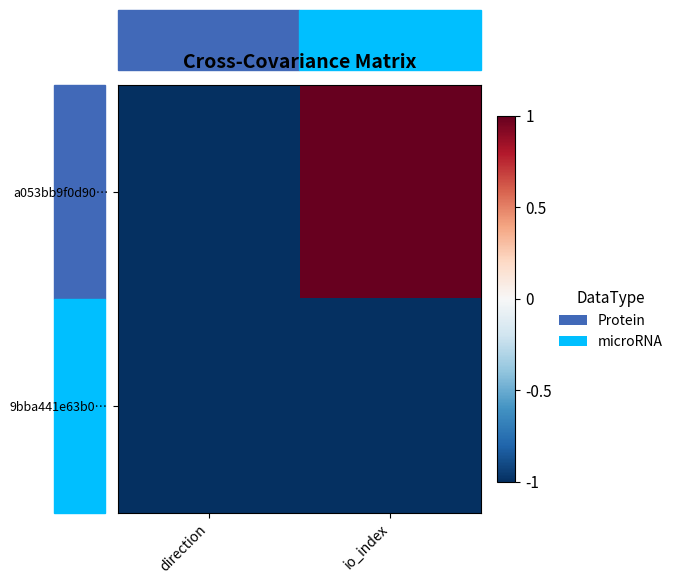

Between direction and io_index, which is larger?

io_index